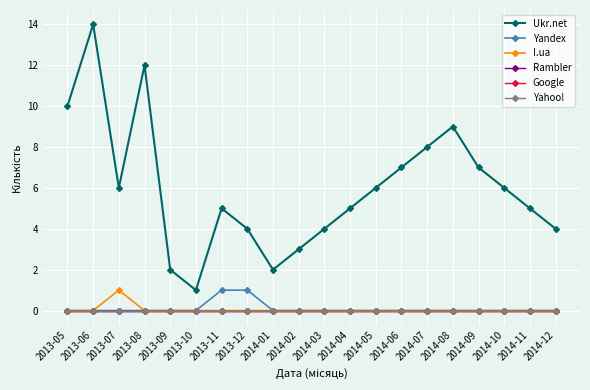

Does the chart have visible grid lines?

Yes